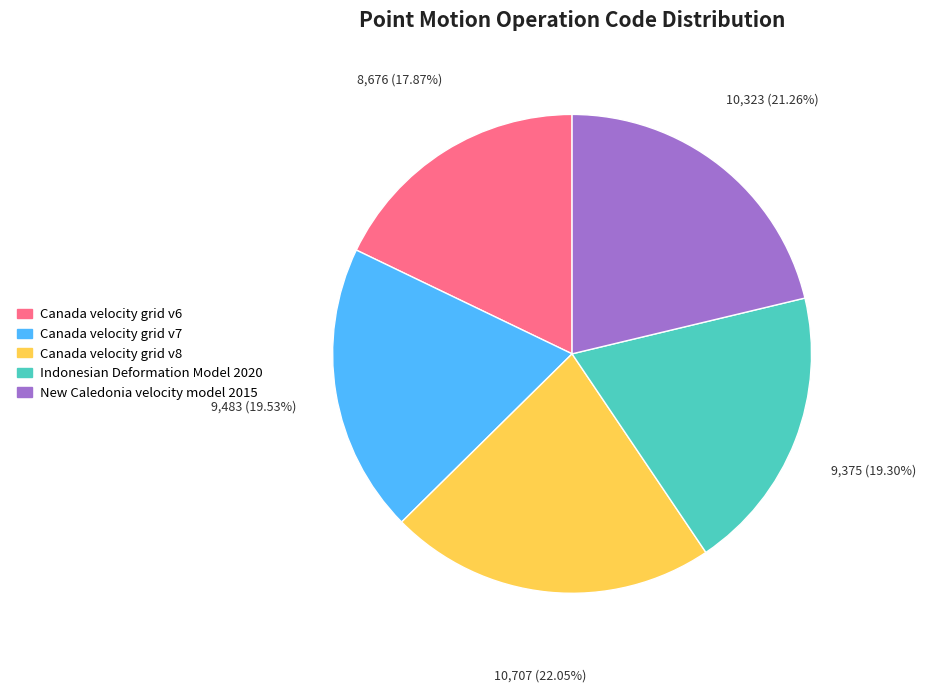

Is the sum of Canada velocity grid v6 and Canada velocity grid v7 greater than half?

No